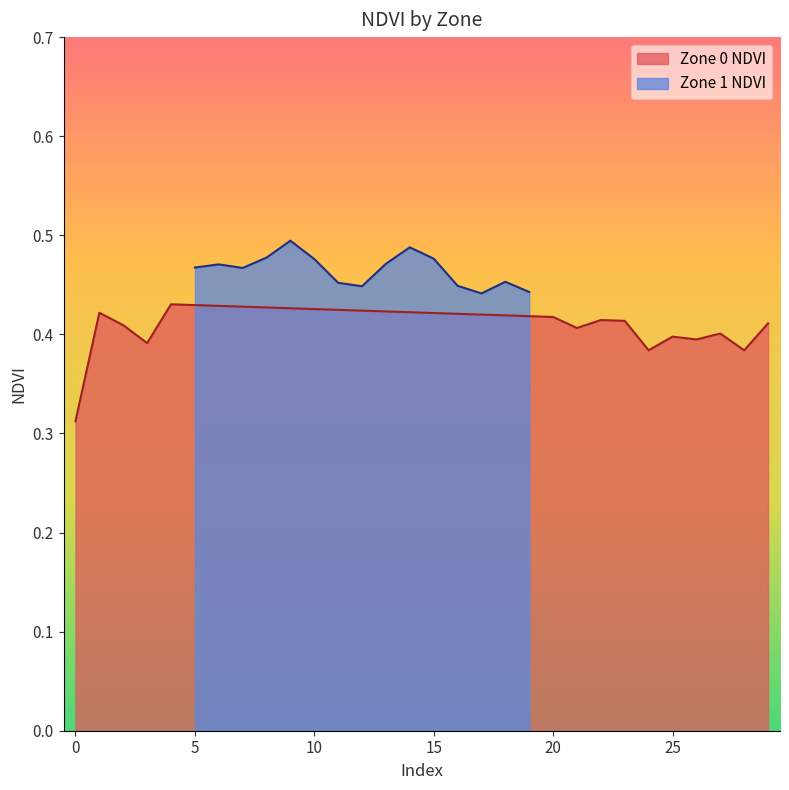

Count the Zone 0 NDVI values in the range 0 to 1.

15